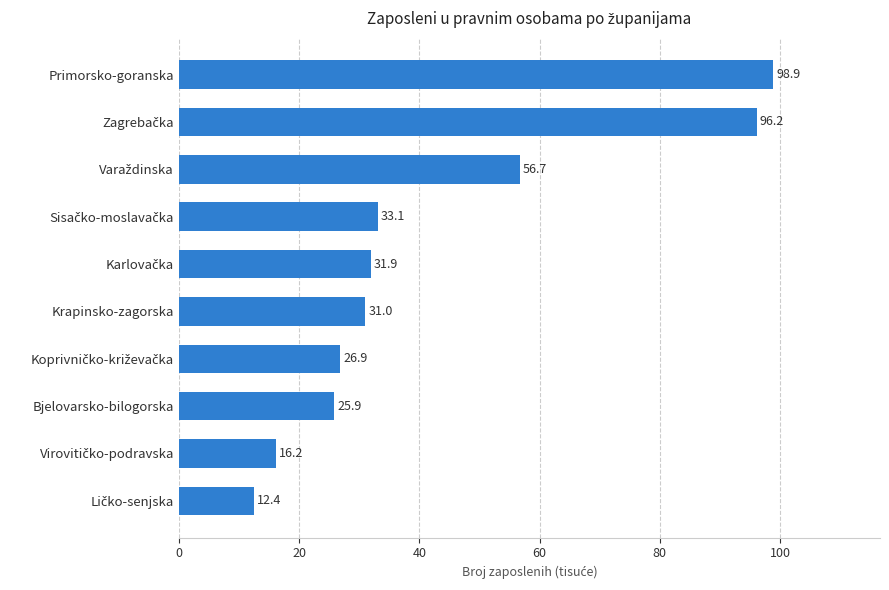

What is the difference between the maximum and minimum values?

86.4